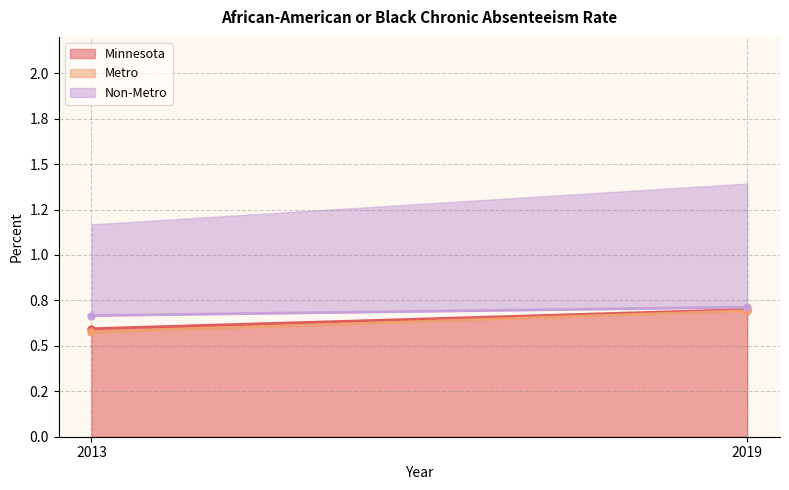

Reading left to right, transcribe all the data shown in this chart.

Minnesota: 0.6	0.7
Metro: 0.6	0.7
Non-Metro: 0.7	0.7